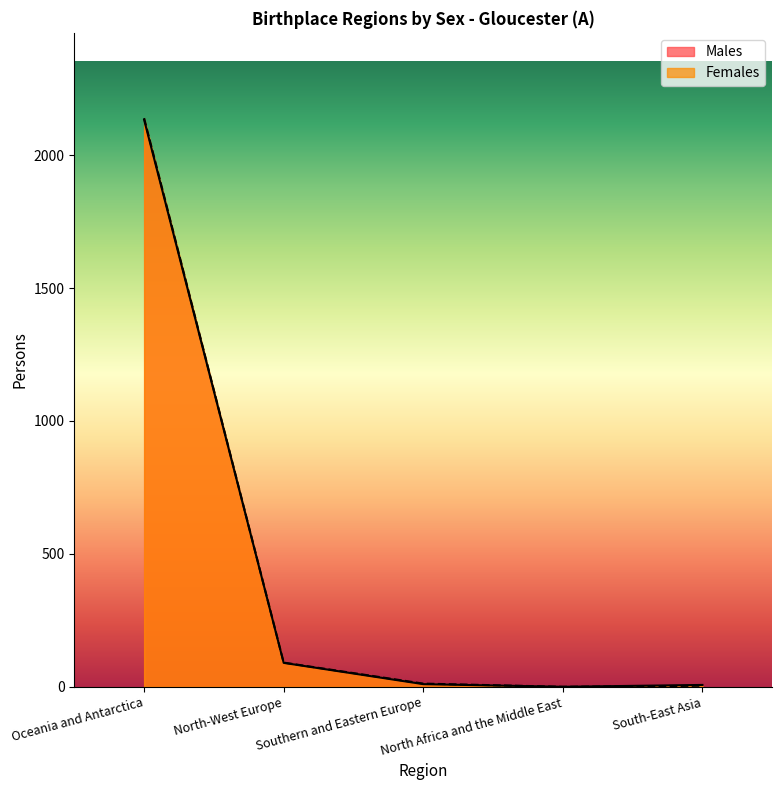

How many data points in Males are less than 10?

2